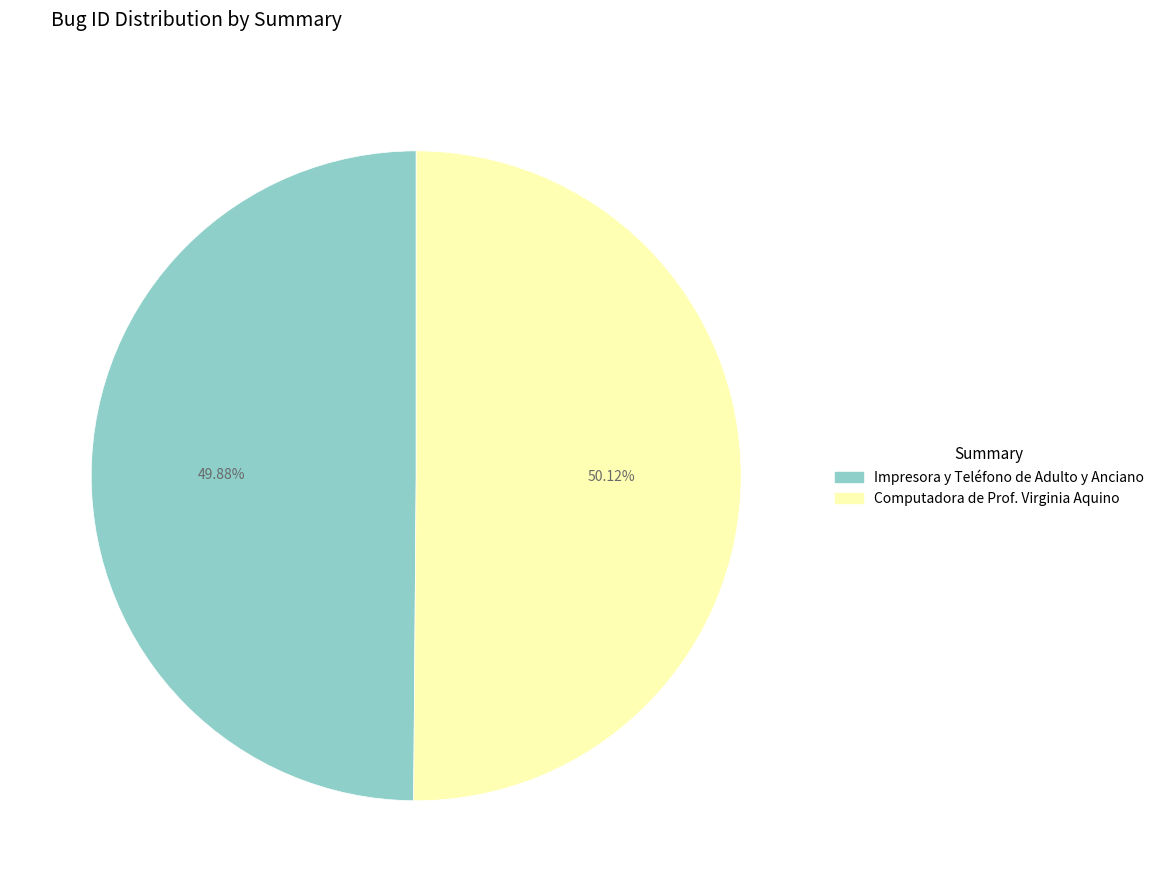

To the nearest percent, what portion does Impresora y Teléfono de Adulto y Anciano represent?

50%